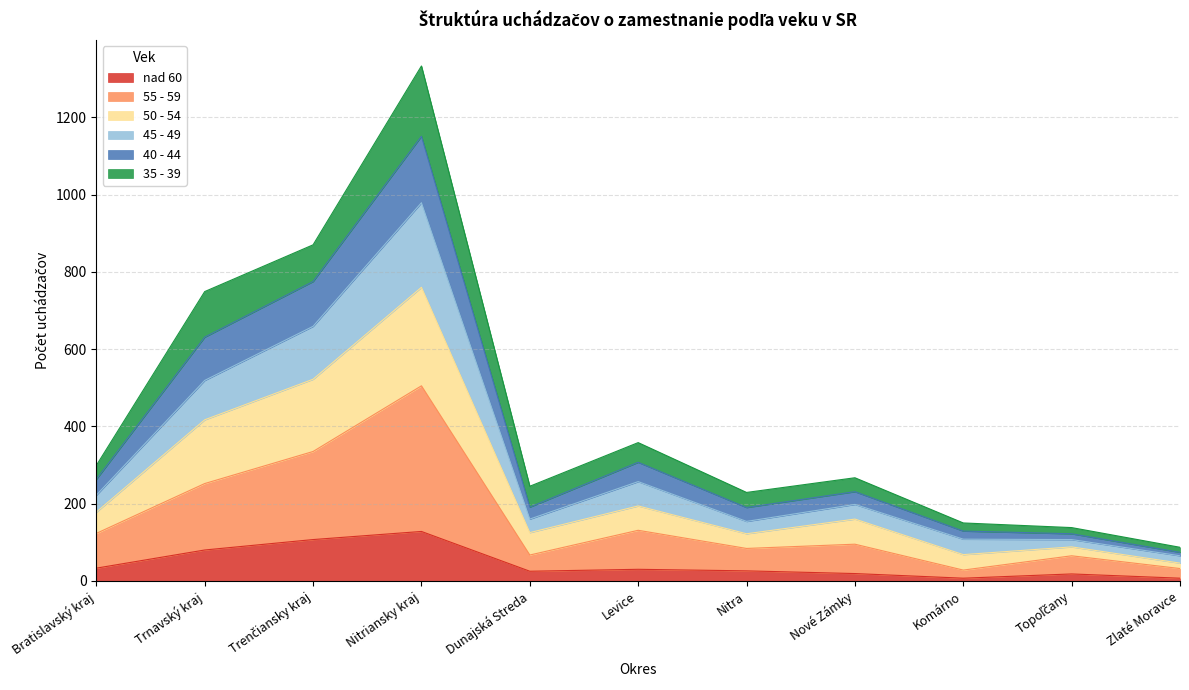

What is the label of the 9th point from the left?

Komárno